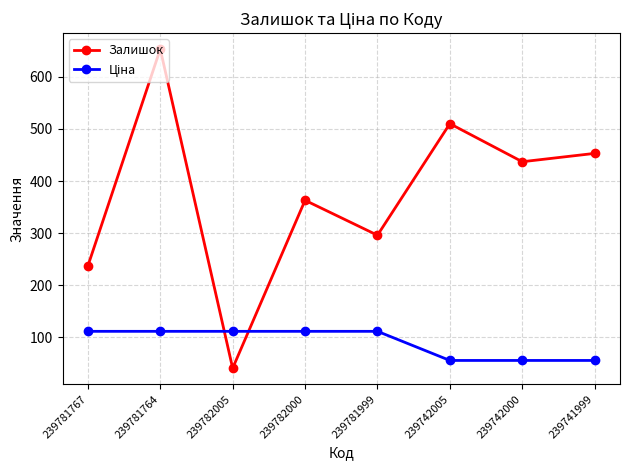

What is the difference between the maximum and minimum values in the Залишок series?

612.0